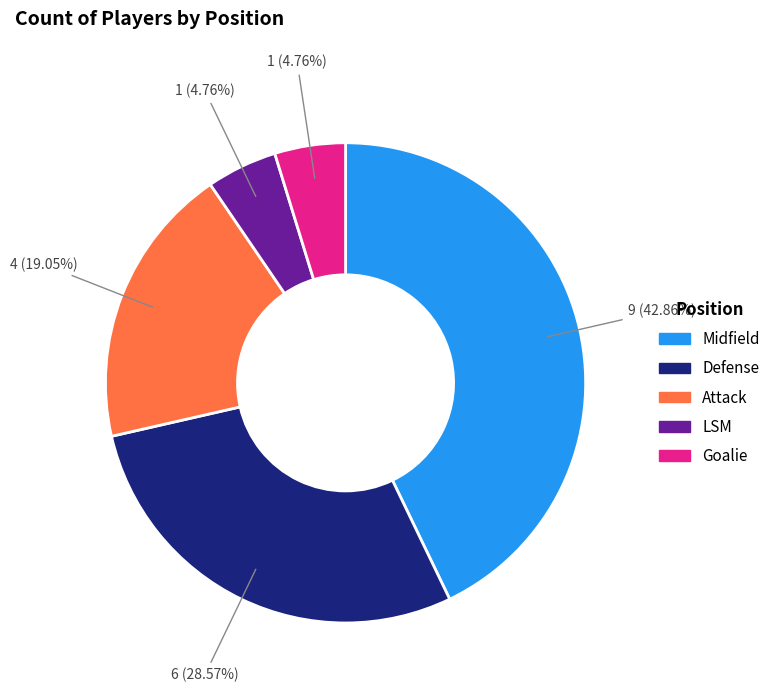

Which slice is the largest?

Midfield